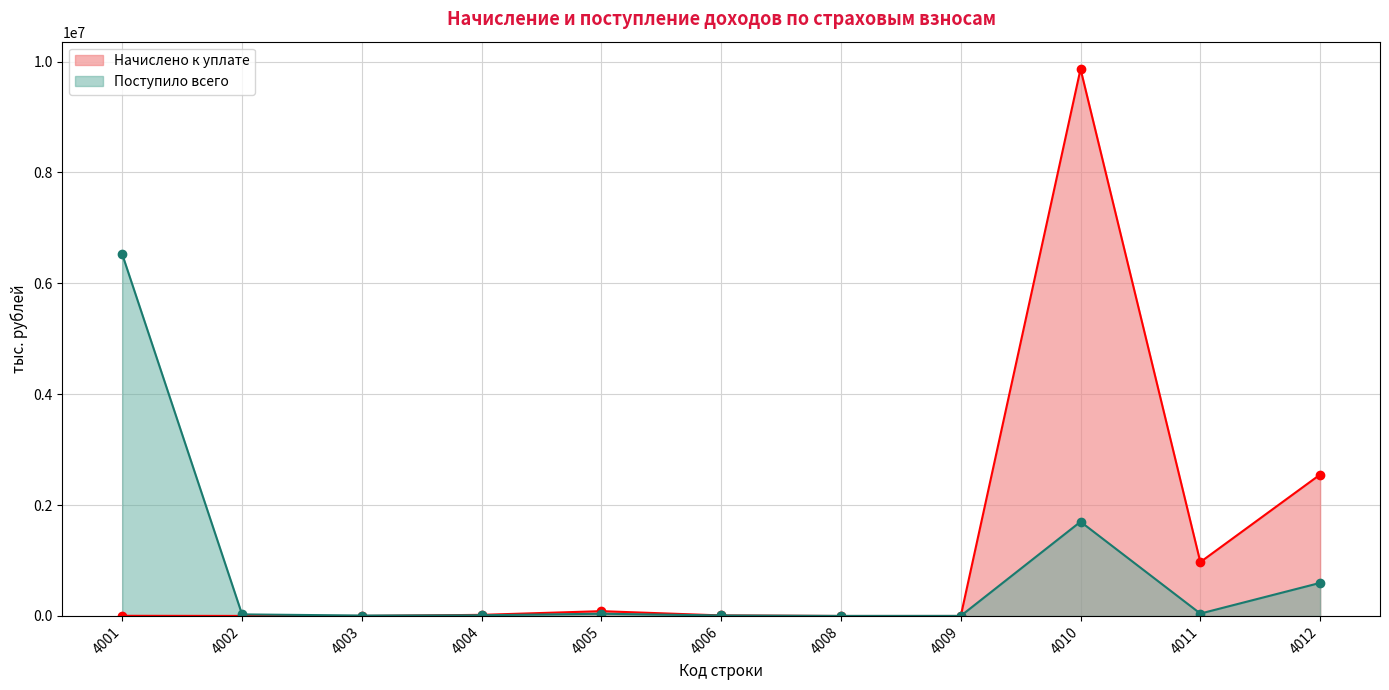

The value of Поступило всего at 4011 is 43610. True or false?

True